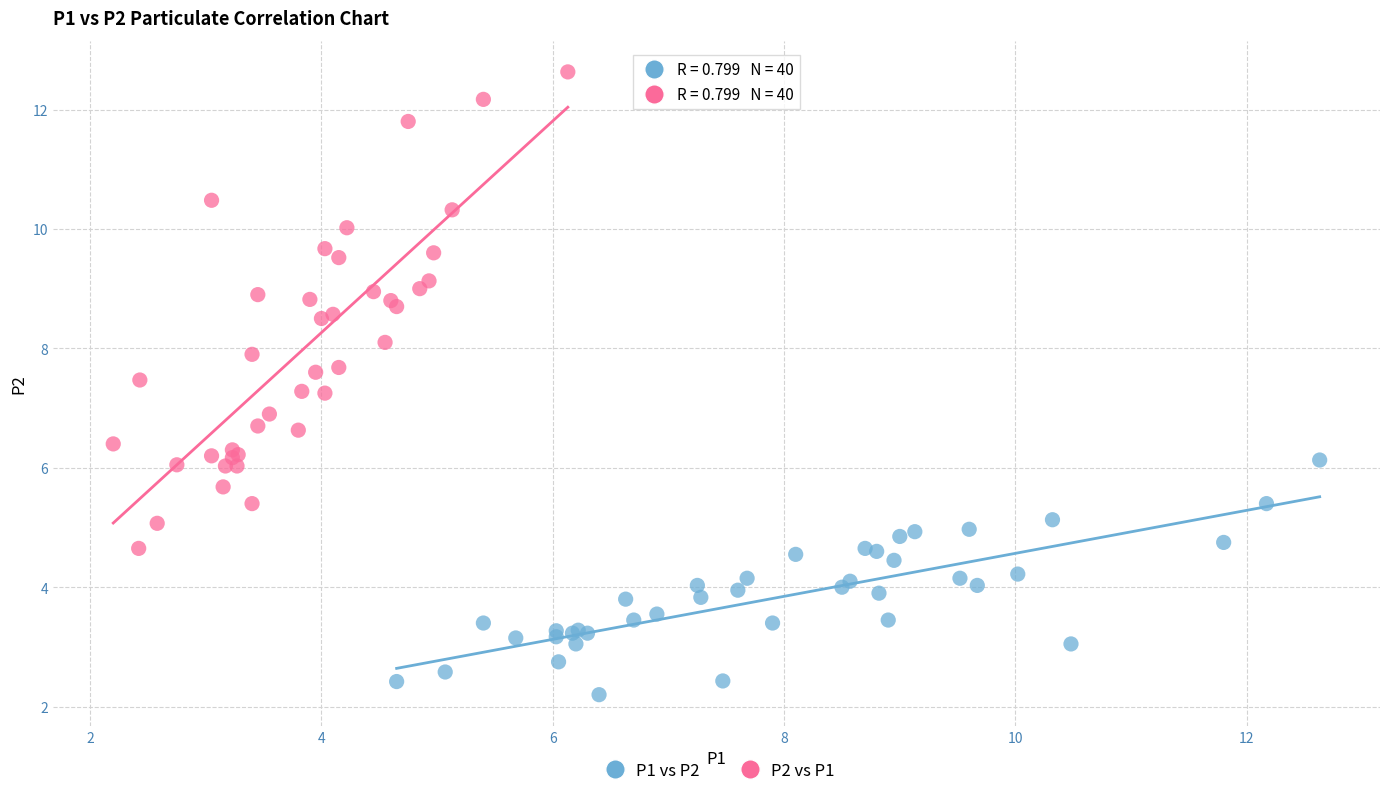

Which series reaches the minimum Y coordinate?

P1 vs P2